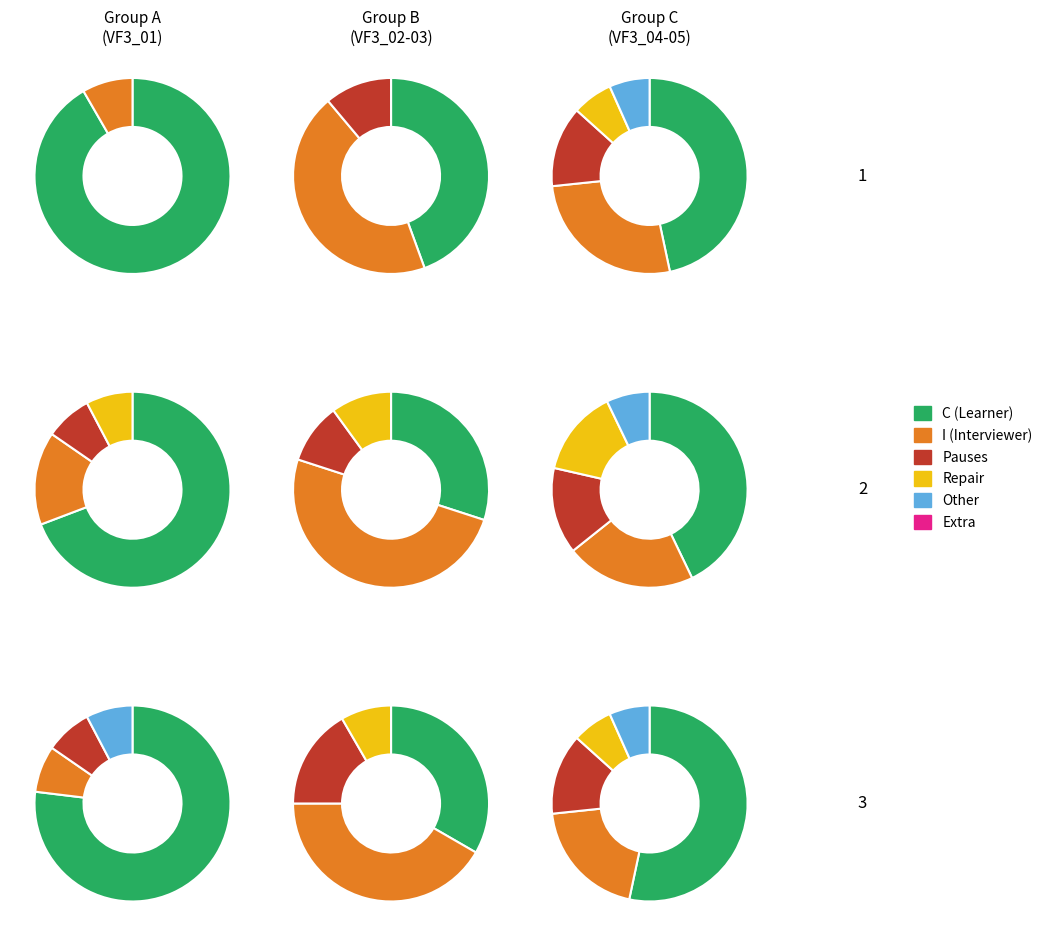

The VF3_05_I slice represents 2% of the pie. True or false?

False